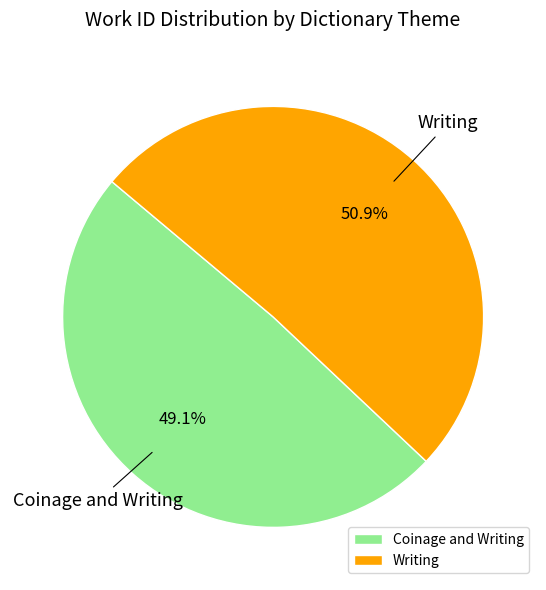

What percentage do Coinage and Writing and Writing together represent?

100.0%